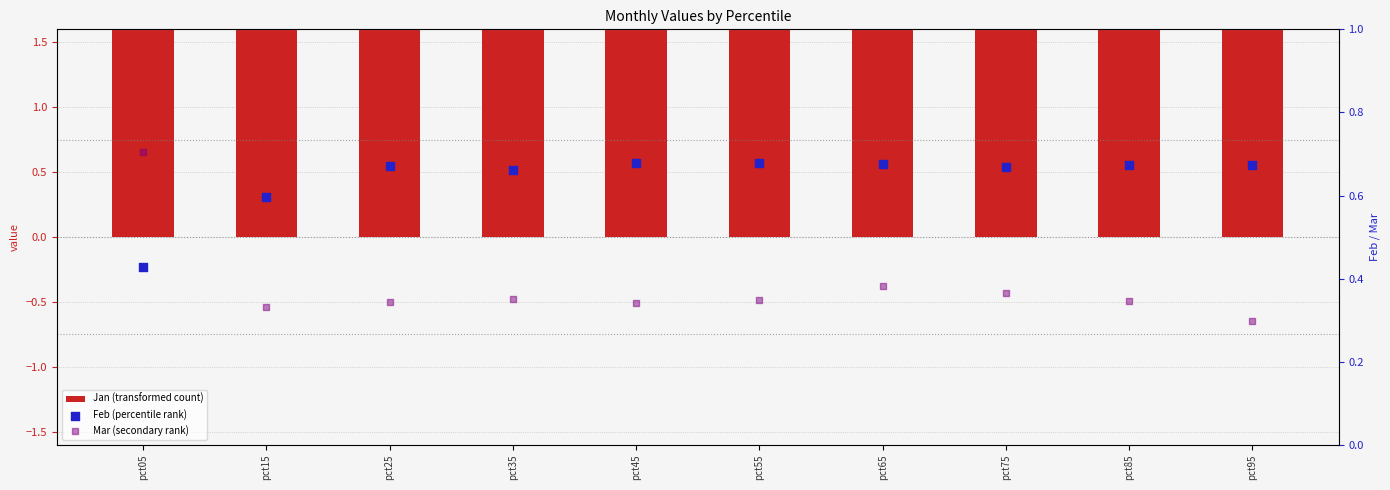

At which category is the sum across all series the highest?

pct05